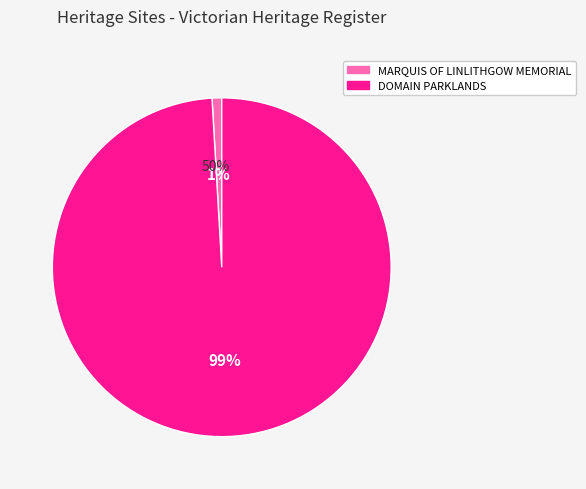

How many segments does this pie chart have?

2